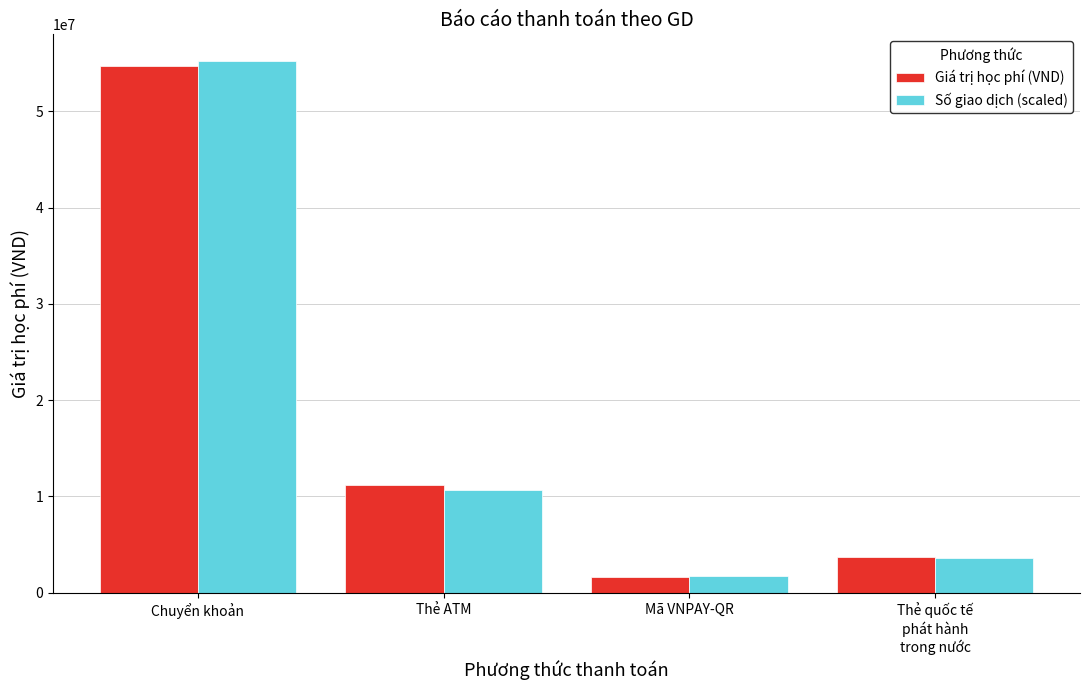

List the series in order of their peak value, highest first.

Số giao dịch (scaled), Giá trị học phí (VND)